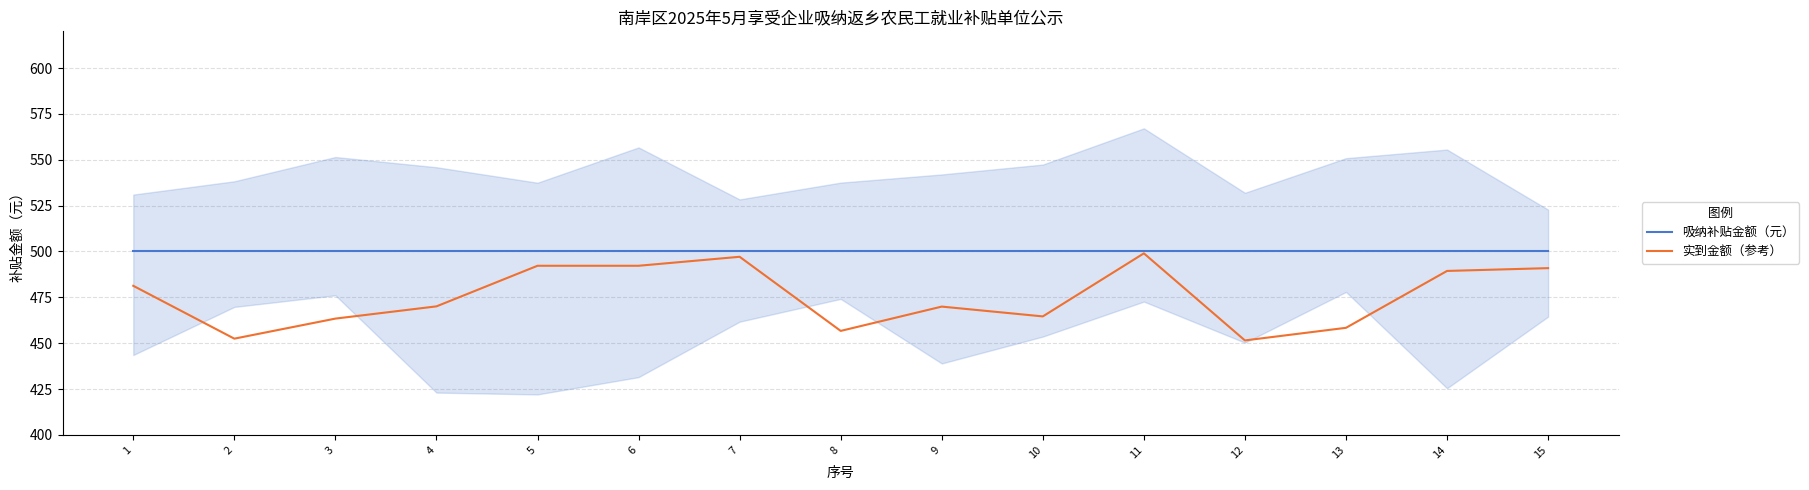

At which category is the sum across all series the highest?

11